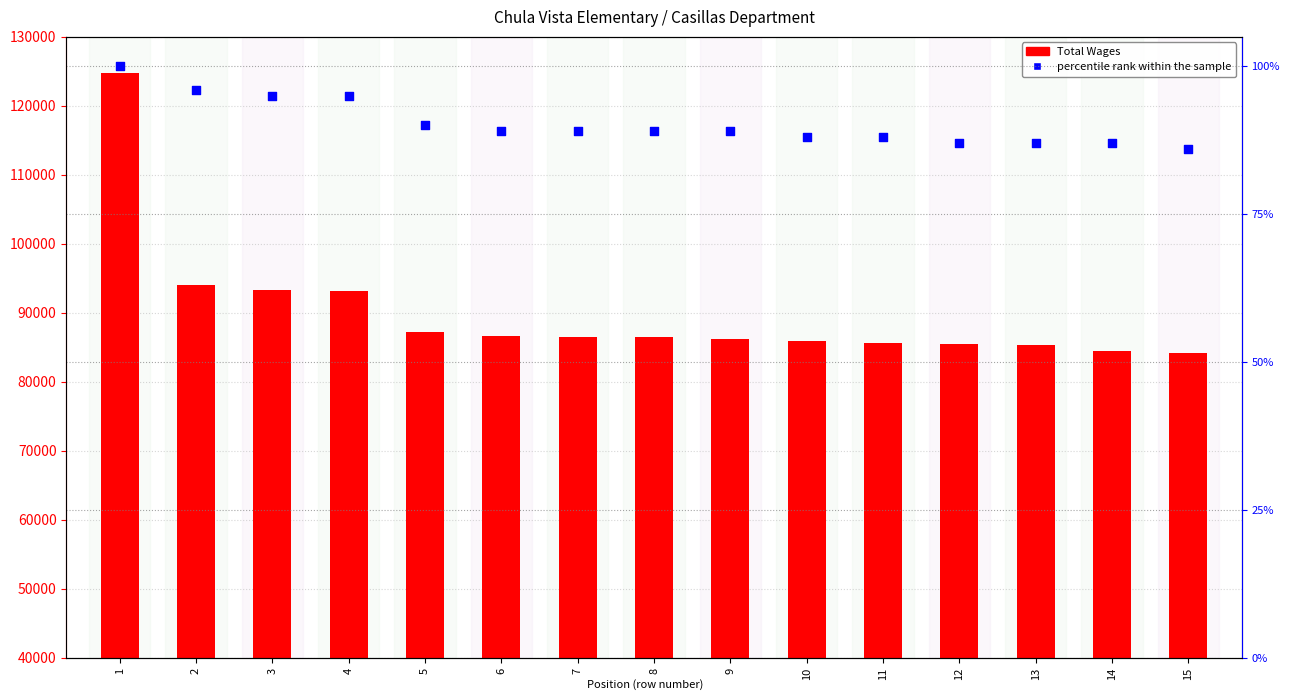

Which series contains the lowest Y value?

percentile rank within the sample